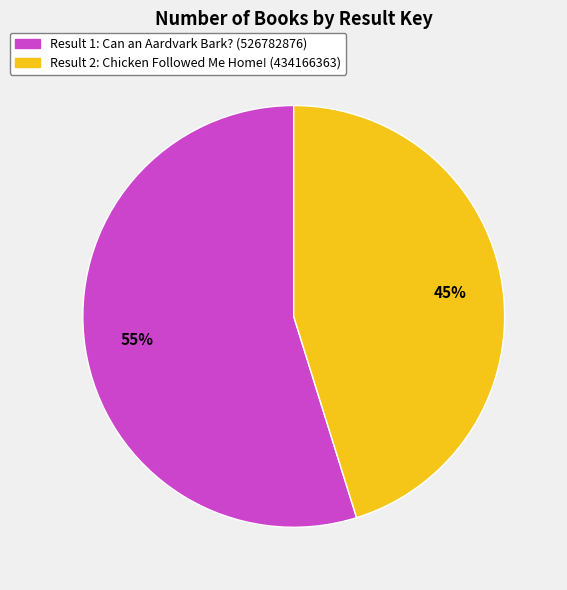

Is the sum of Result 2: Chicken Followed Me Home! (434166363) and Result 1: Can an Aardvark Bark? (526782876) greater than half?

Yes